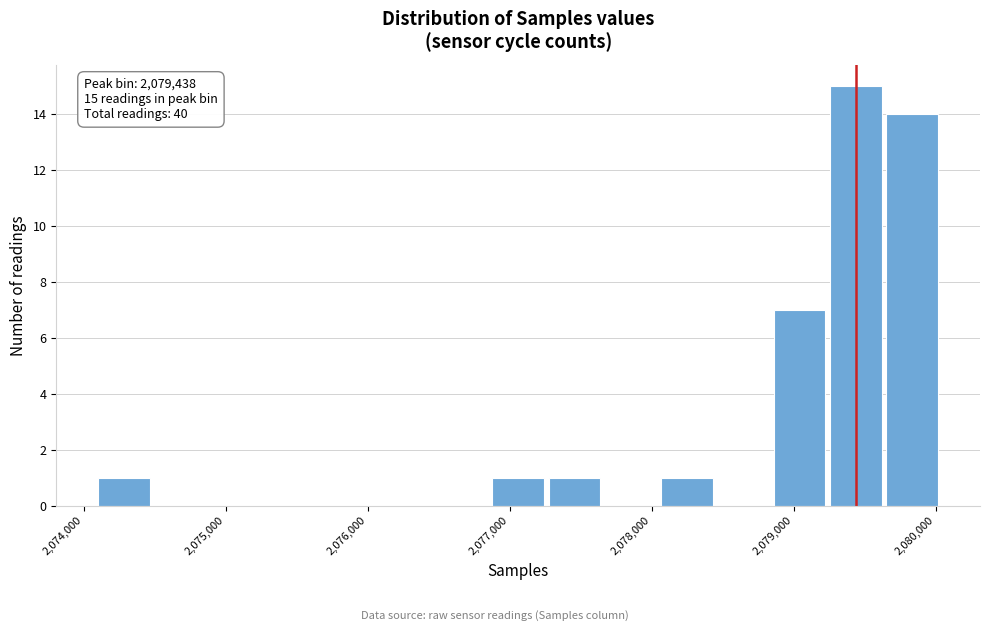

Read against the x-axis, roughly where is the centre of the tallest bar?

2079400